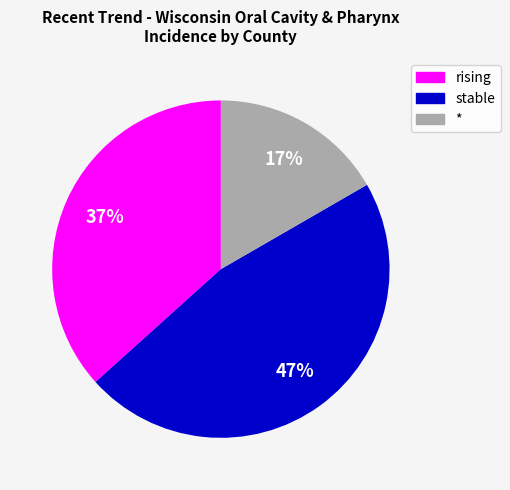

Count the number of slices in the pie.

3